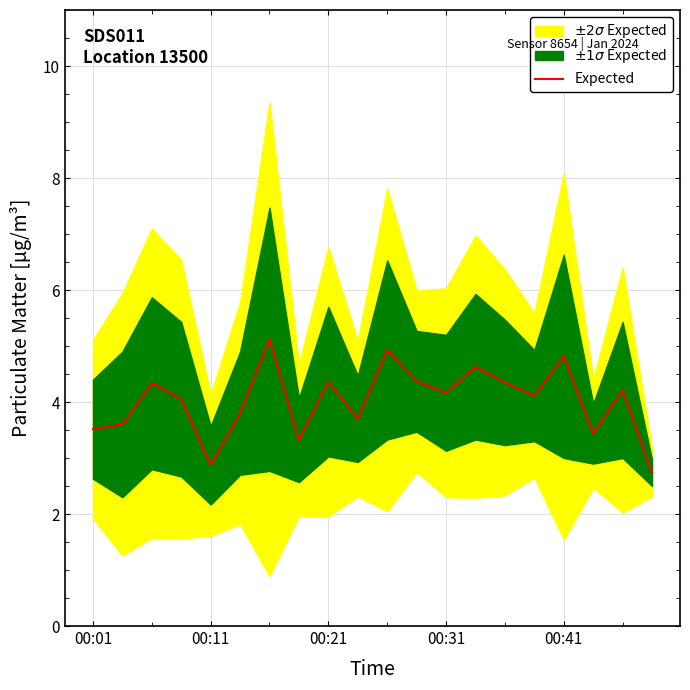

Does the chart display data point markers on the line(s)?

No